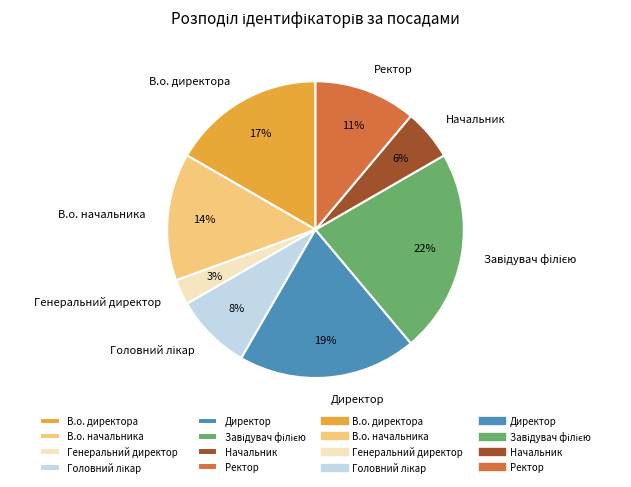

Count the number of slices in the pie.

8